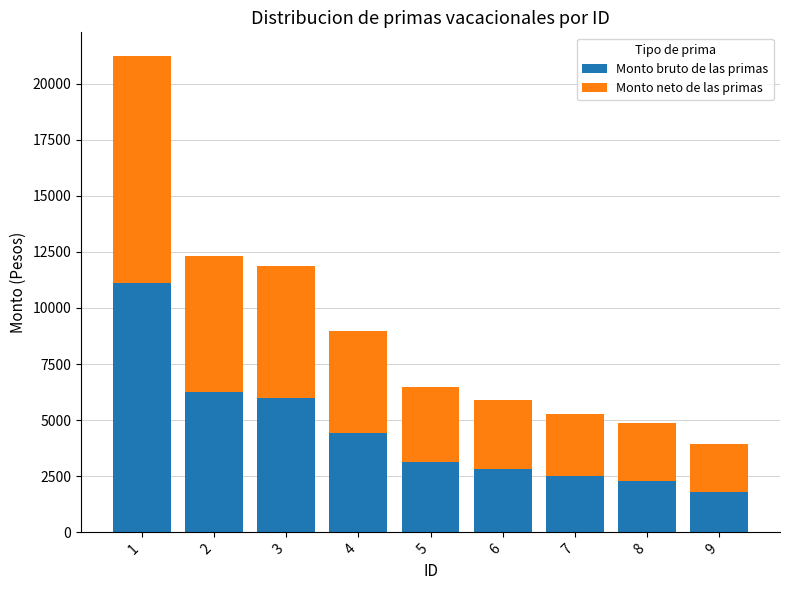

Reading left to right, what are the values for Monto bruto de las primas?

11115.8	6237.1	5968.3	4423.5	3112.7	2828.2	2507.2	2299.1	1808.2